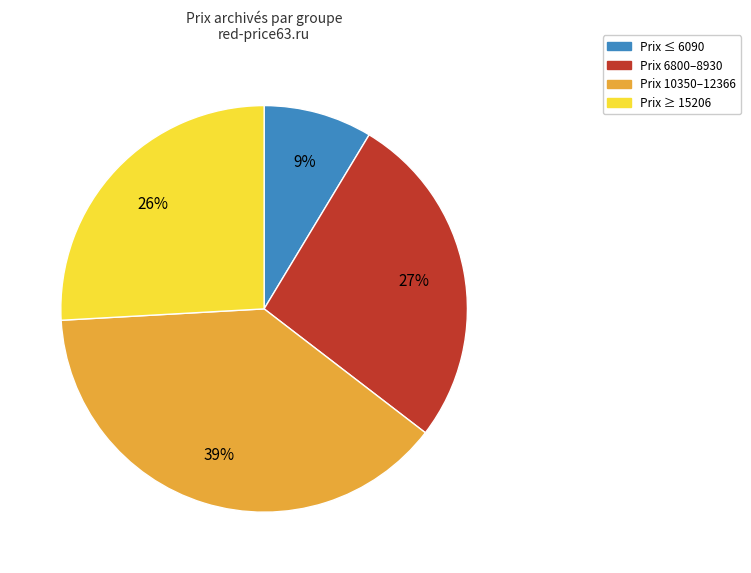

Is there any slice that represents more than half of the pie?

No